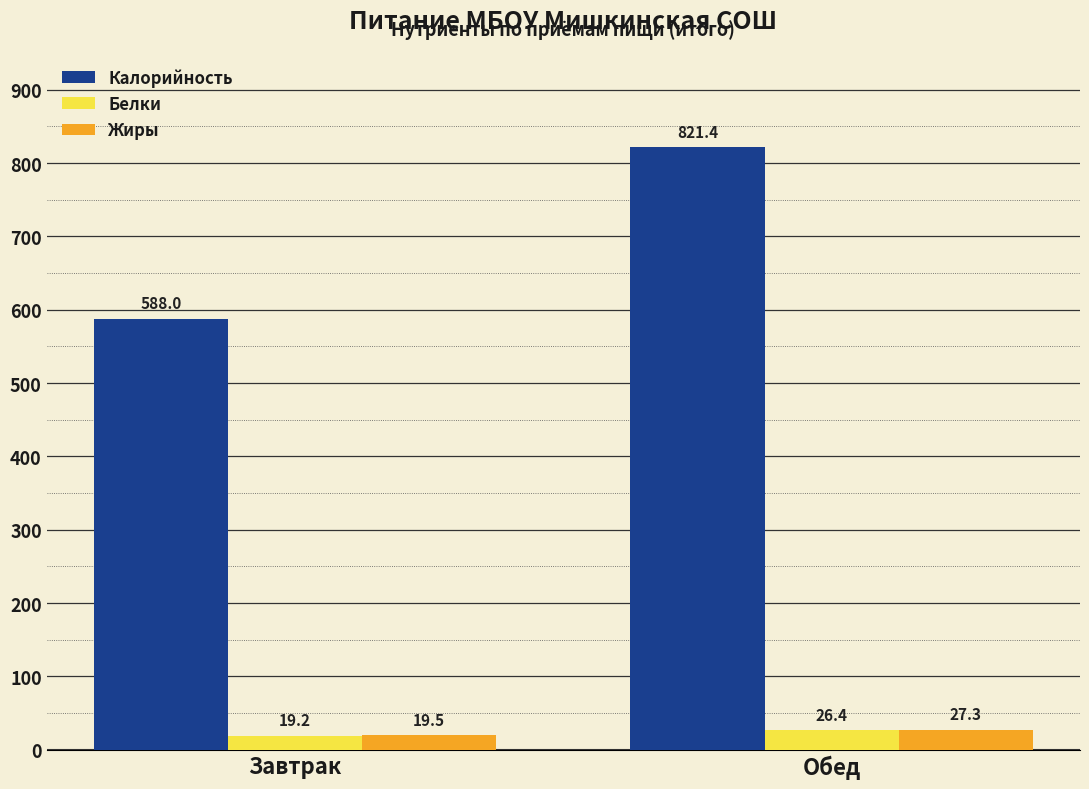

Which series has the largest range (max minus min)?

Калорийность